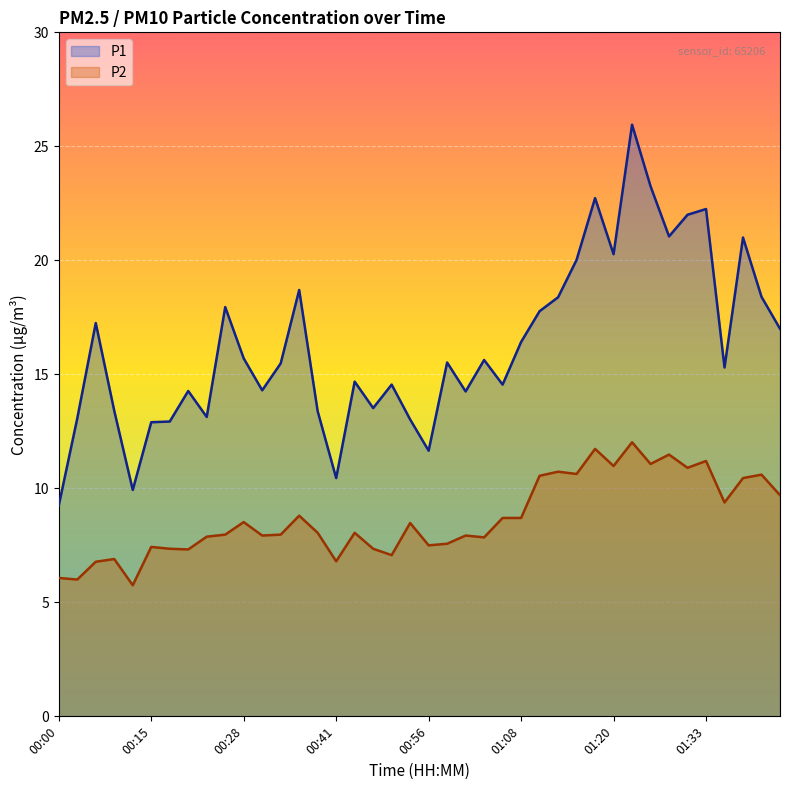

What is the sum of the P2 values at 00:31 and 01:25?

19.0